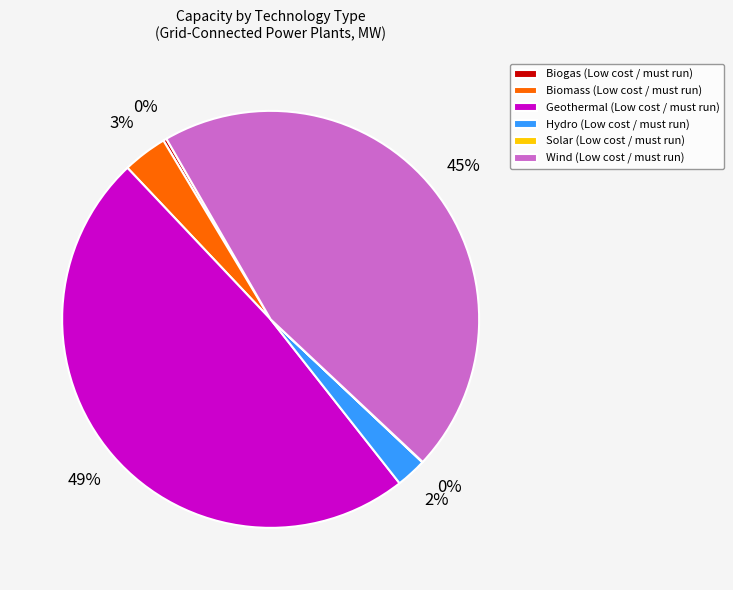

Between Geothermal (Low cost / must run) and Wind (Low cost / must run), which is larger?

Geothermal (Low cost / must run)